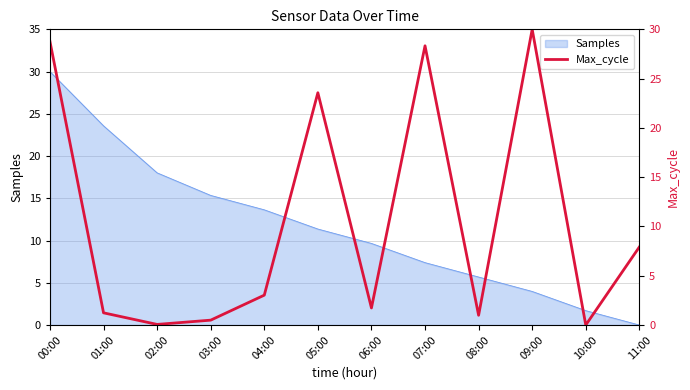

What is the value of the 8th point from the left?

28.3